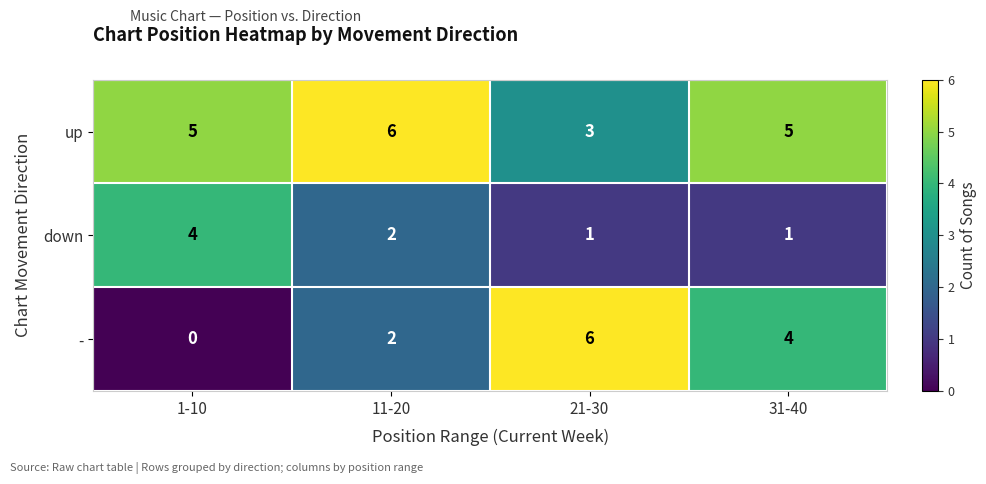

Rank the series by their average value, from lowest to highest.

down, -, up